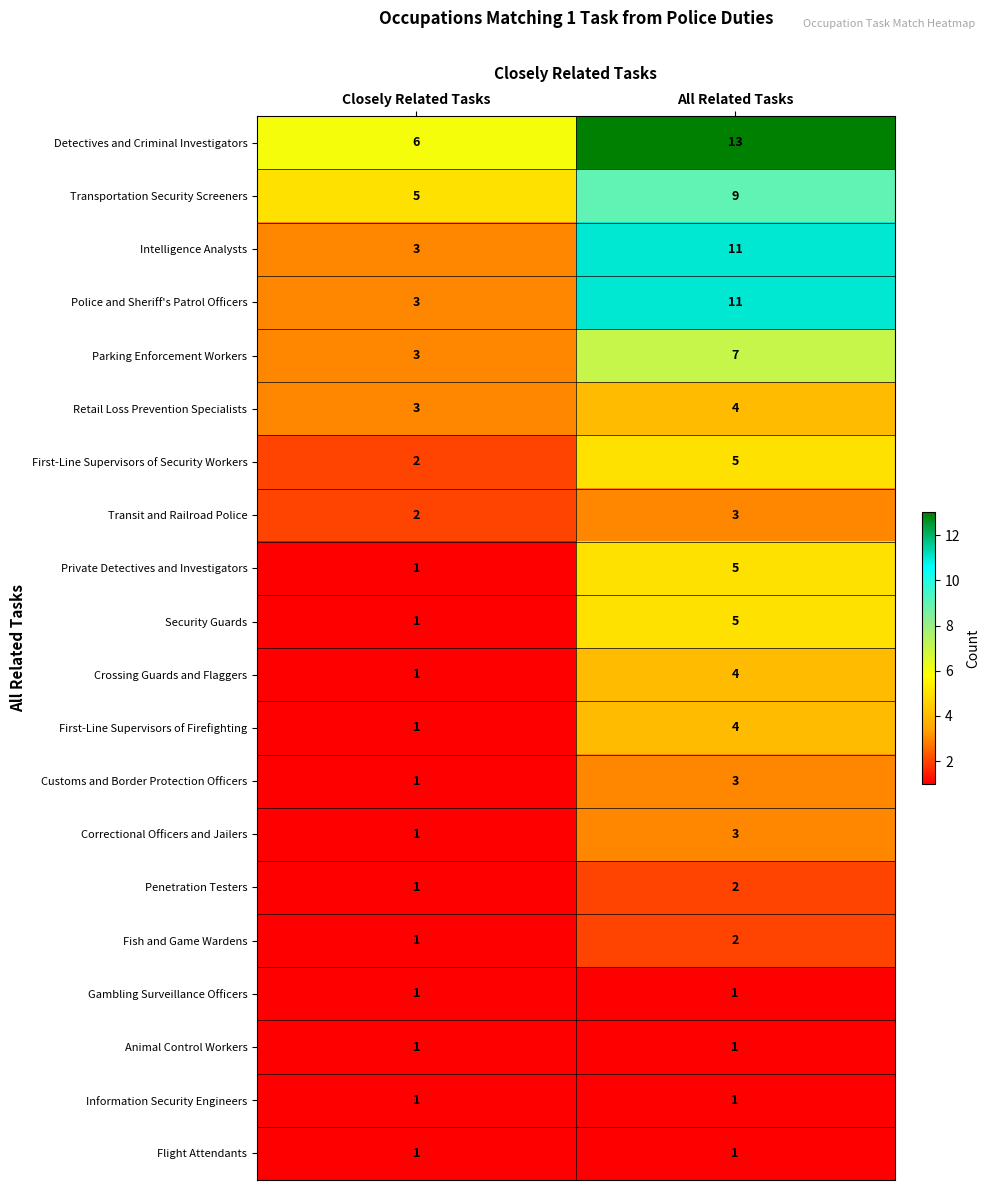

The value of Penetration Testers at Closely Related Tasks is 0. True or false?

False